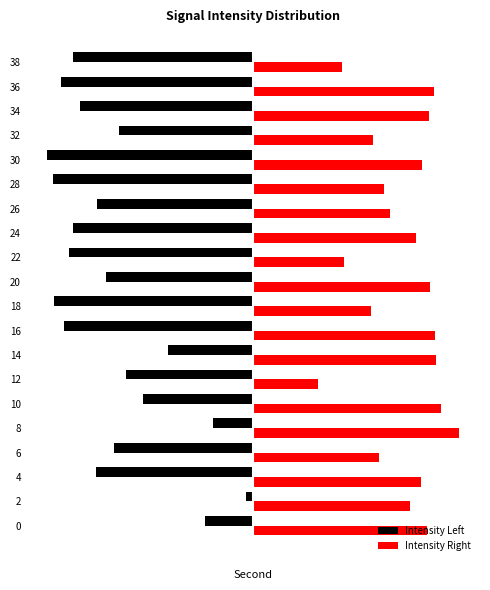

Which series has the largest total across all categories?

Intensity Right